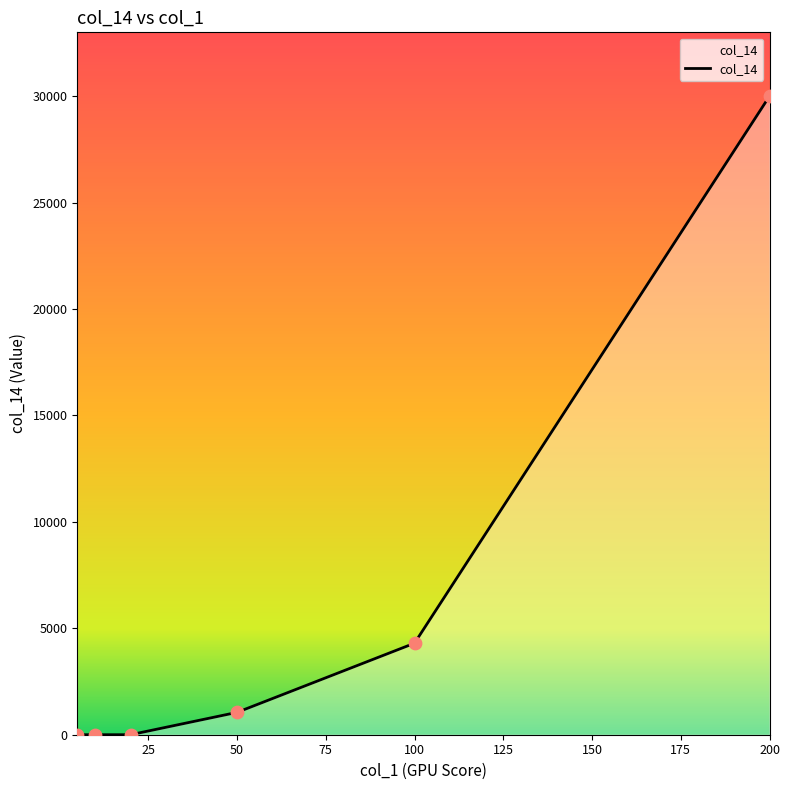

What is the greatest value displayed?

30000